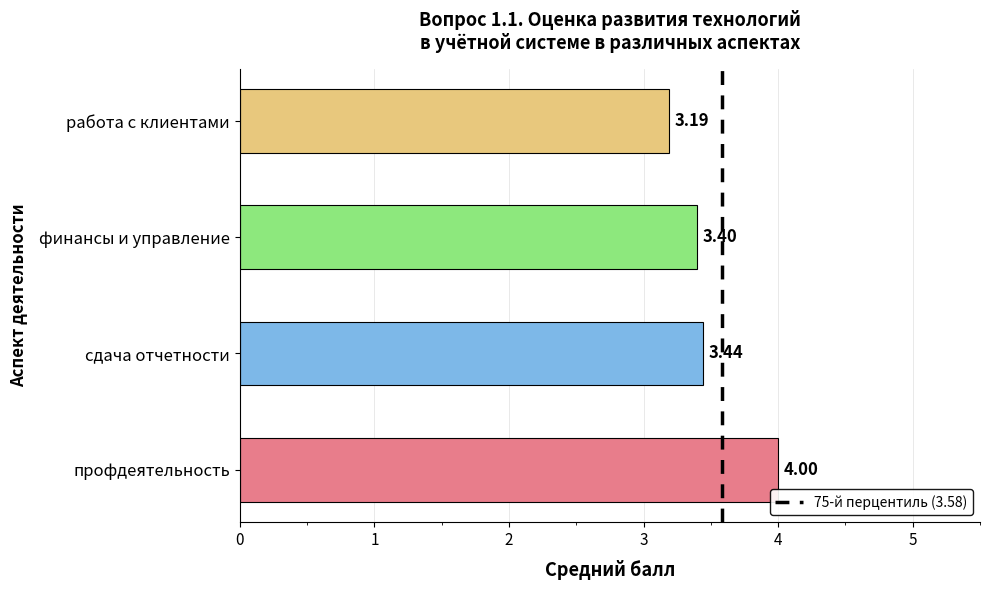

Which label corresponds to the largest value in the chart?

профдеятельность